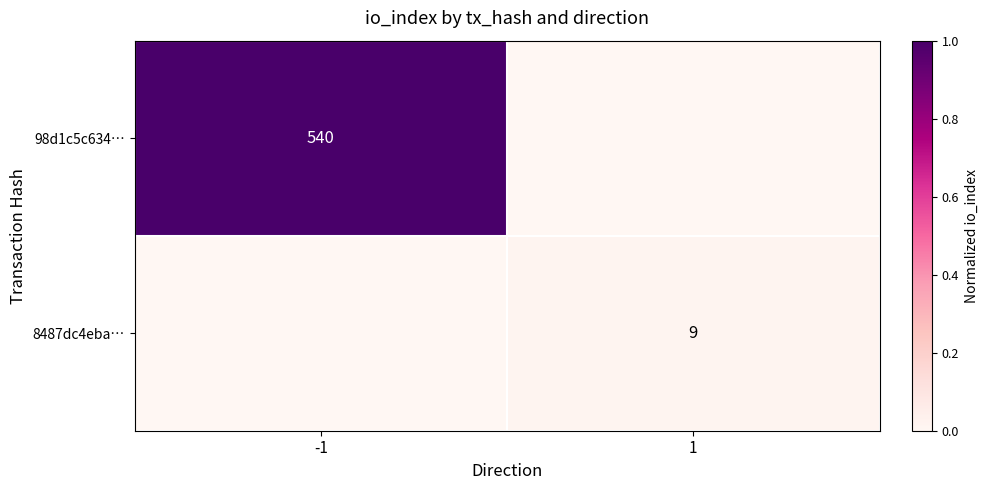

True or false: 98d1c5c634… has a value of 377 at -1.

False